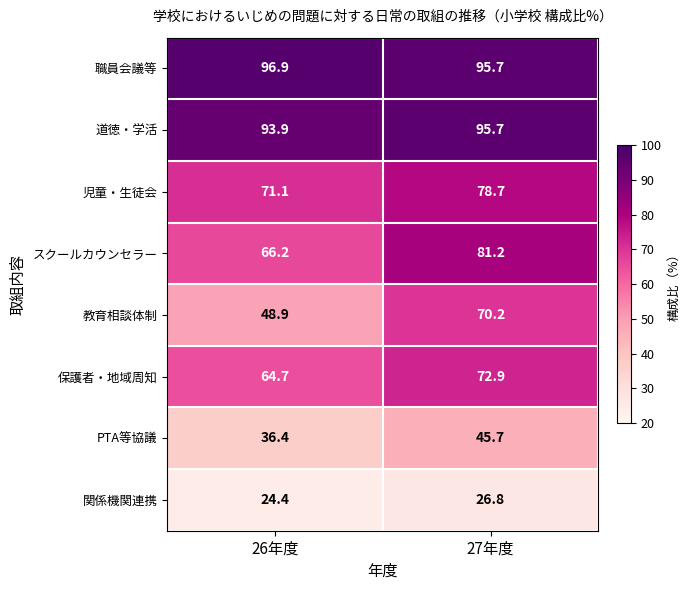

What is the average value of the 職員会議等 series?

96.3